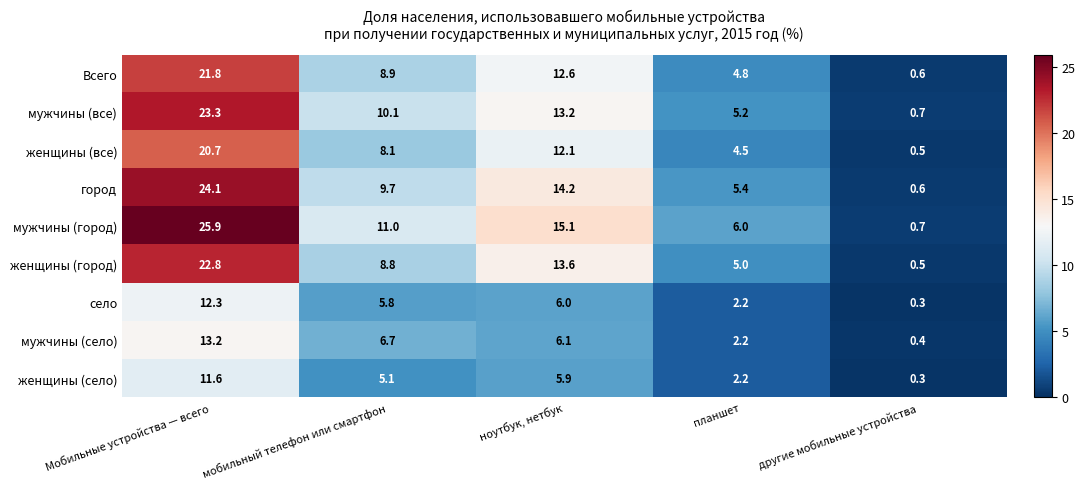

List the labels in order of мужчины (город) value, smallest first.

другие мобильные устройства, планшет, мобильный телефон или смартфон, ноутбук, нетбук, Мобильные устройства — всего